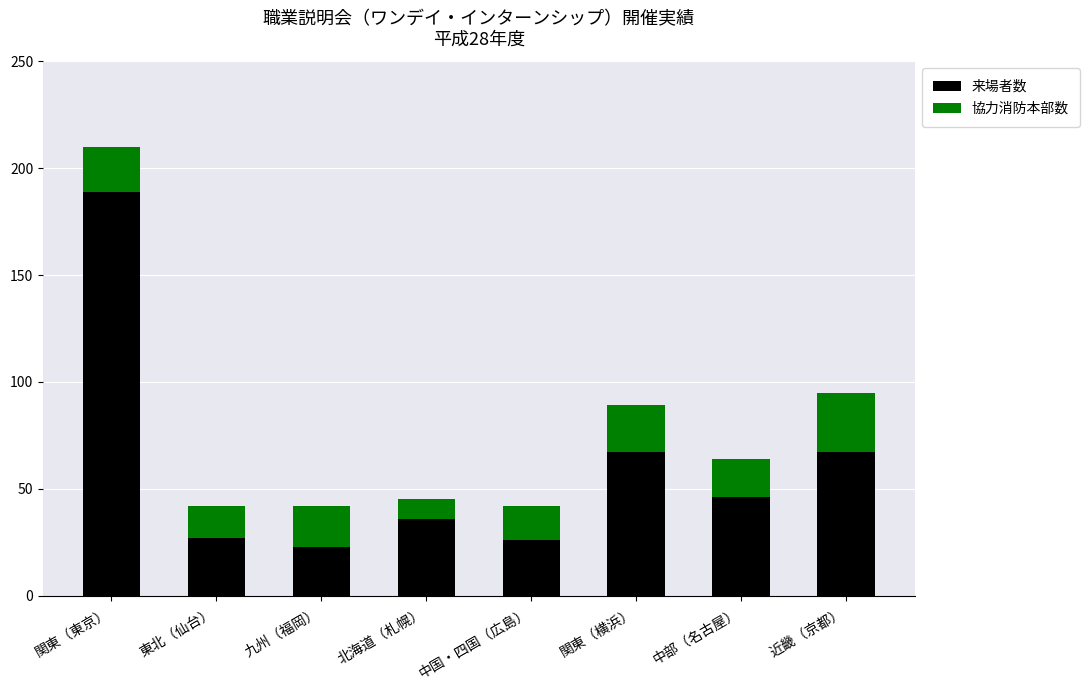

What is the maximum value for 来場者数?

189